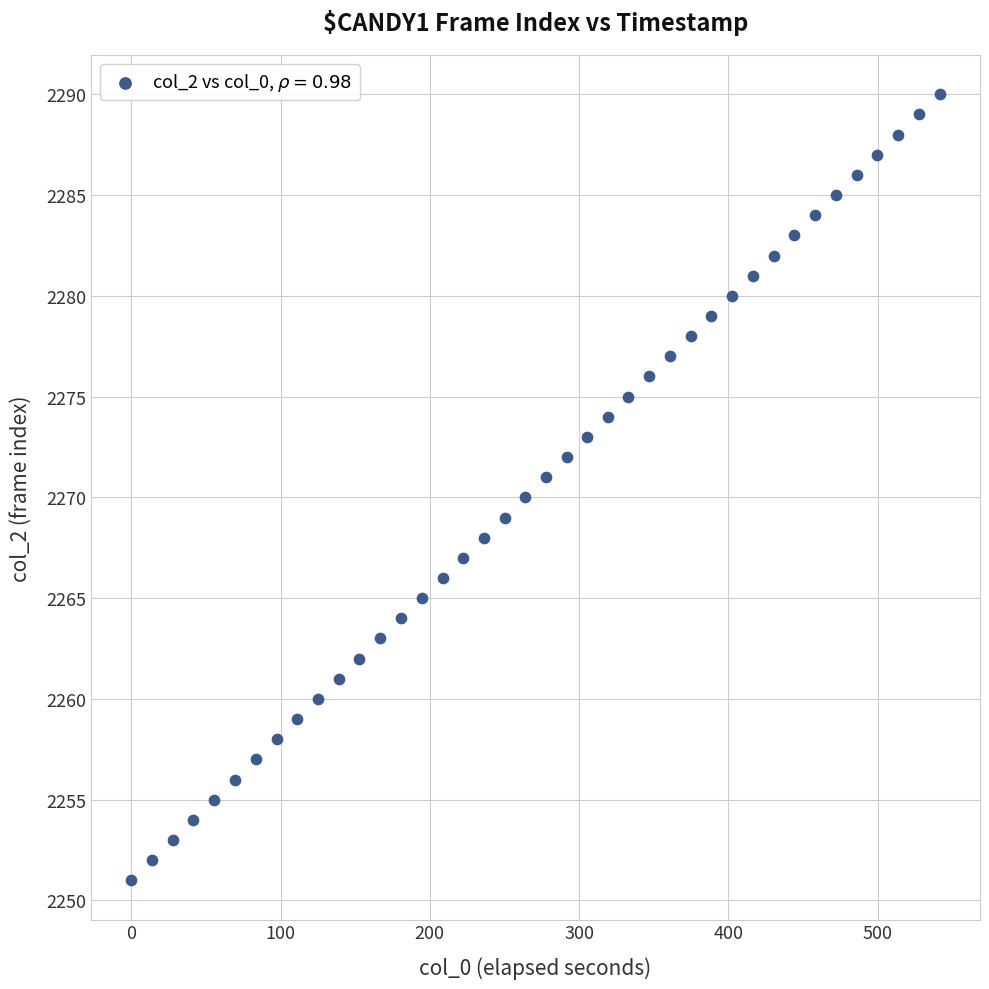

What is the range of Y values (max minus min)?

39